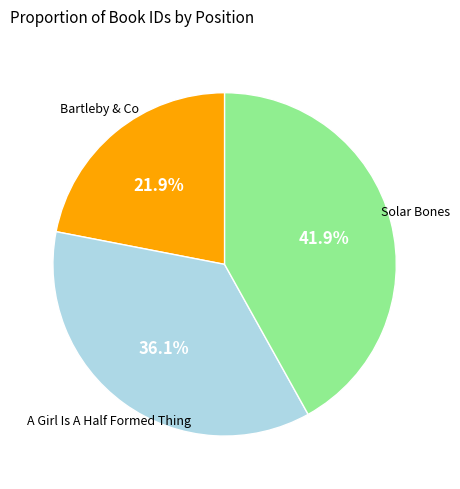

Is there a majority slice in this chart?

No